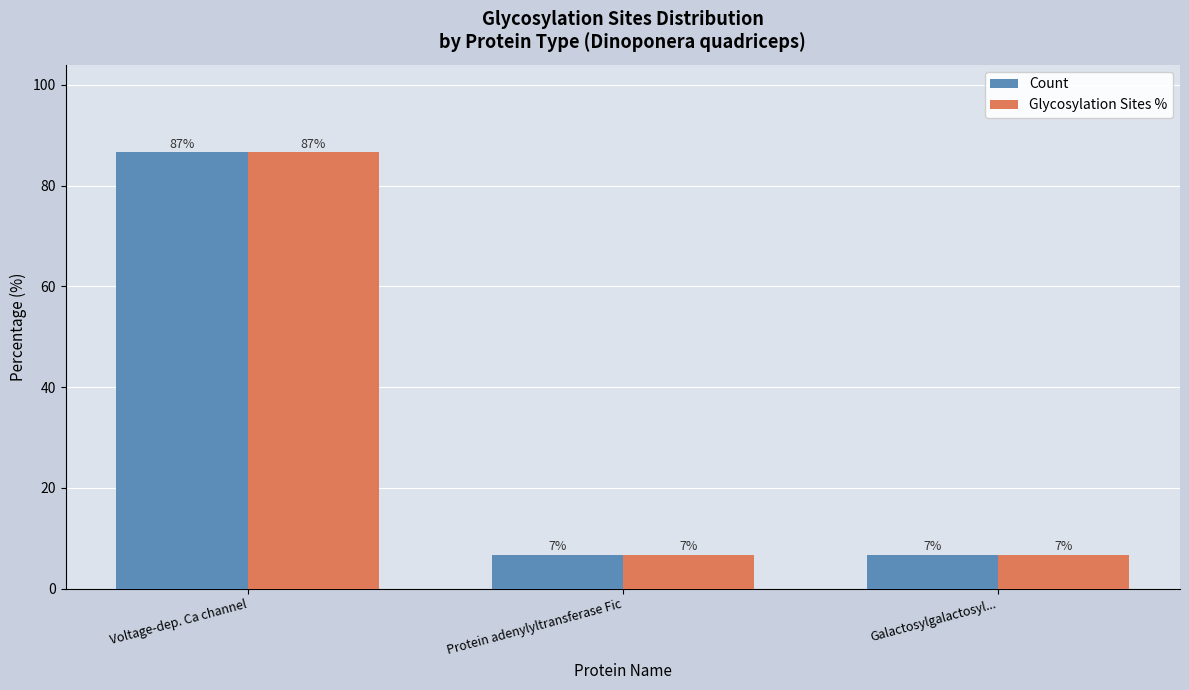

What are all the series names shown in the legend?

Count, Glycosylation Sites %